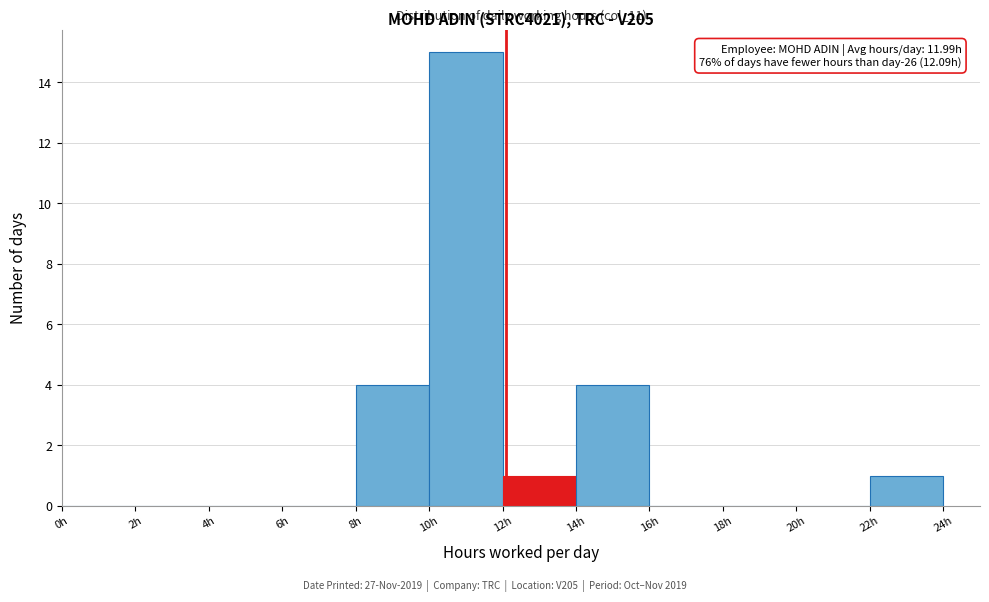

Over which range of the x-axis is the bar tallest?

10 to 12